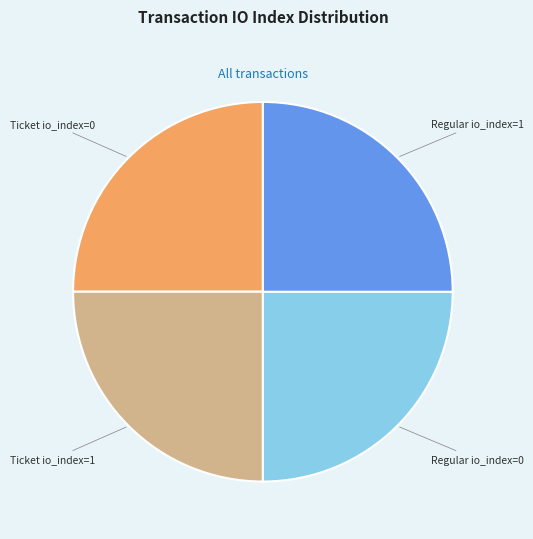

Is there a majority slice in this chart?

No